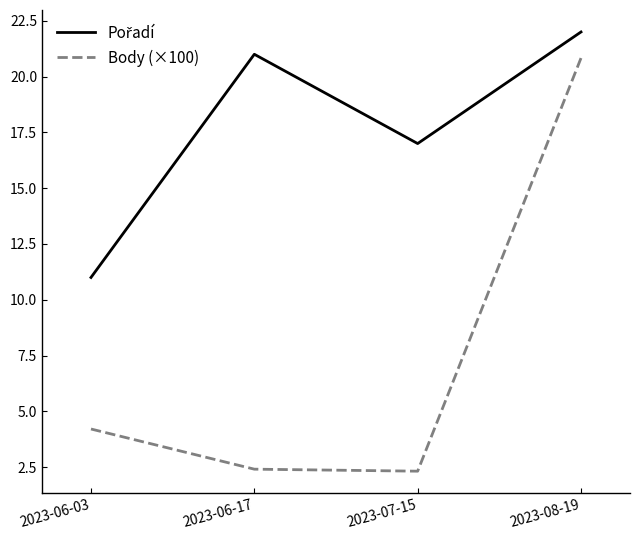

At which category is the sum across all series the highest?

2023-08-19